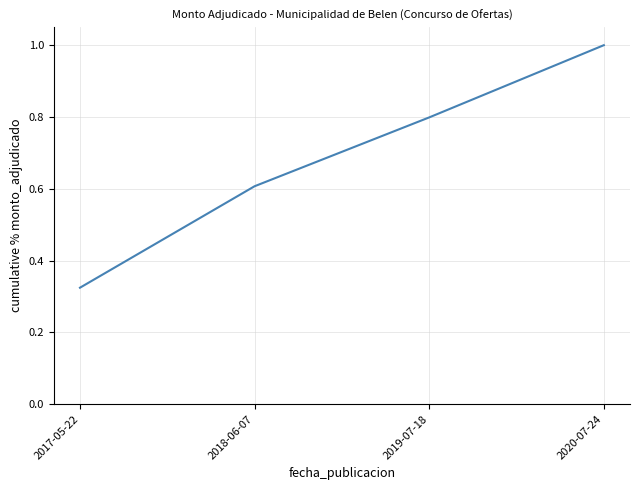

List the labels in order of value, largest first.

2020-07-24, 2019-07-18, 2018-06-07, 2017-05-22